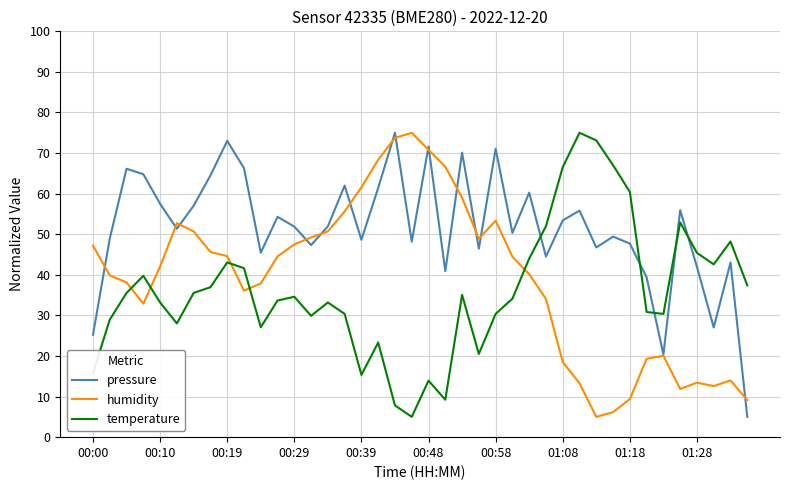

List the series in order of their overall mean, lowest first.

temperature, humidity, pressure